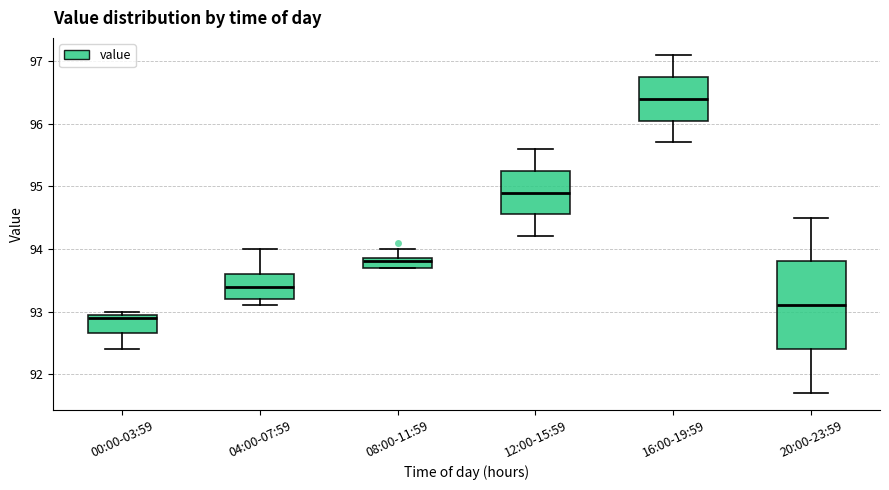

Which box's median line is the lowest?

00:00-03:59